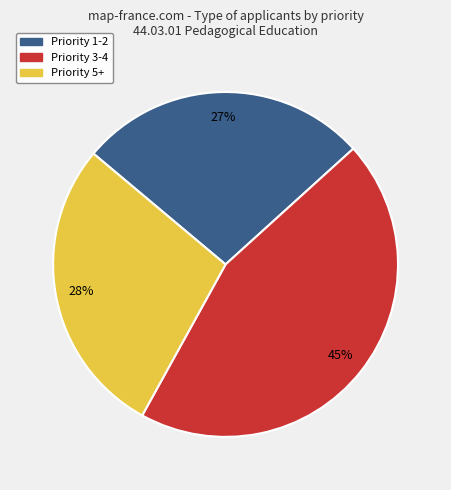

Is there a majority slice in this chart?

No